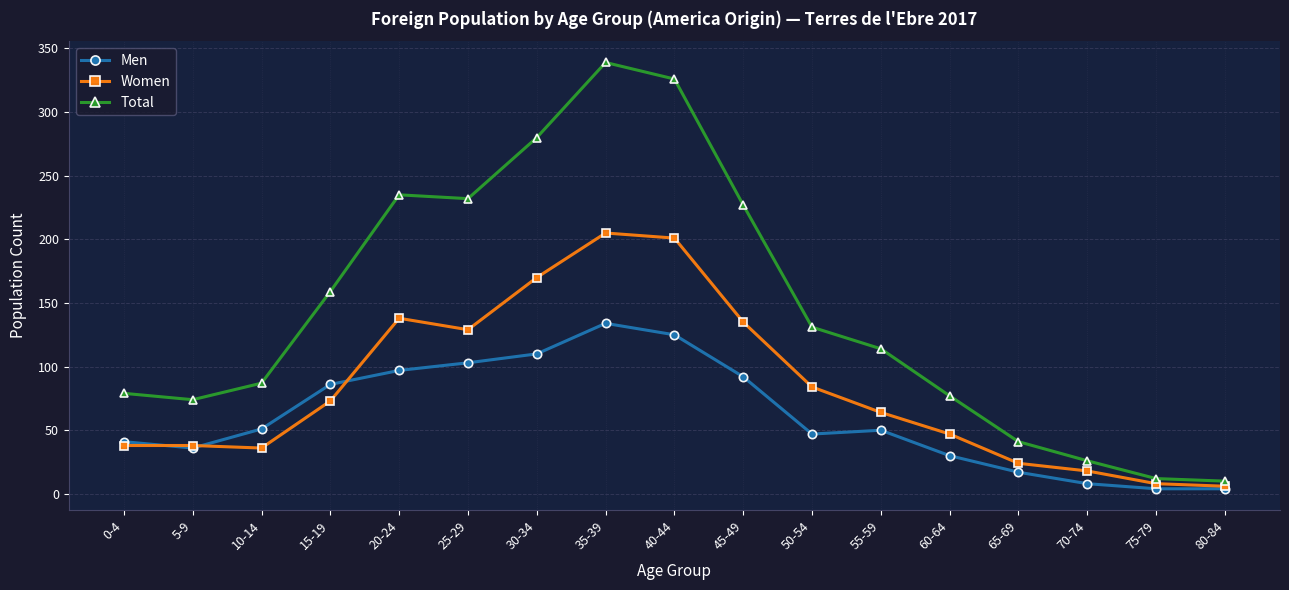

List the series in order of their overall mean, highest first.

Total, Women, Men